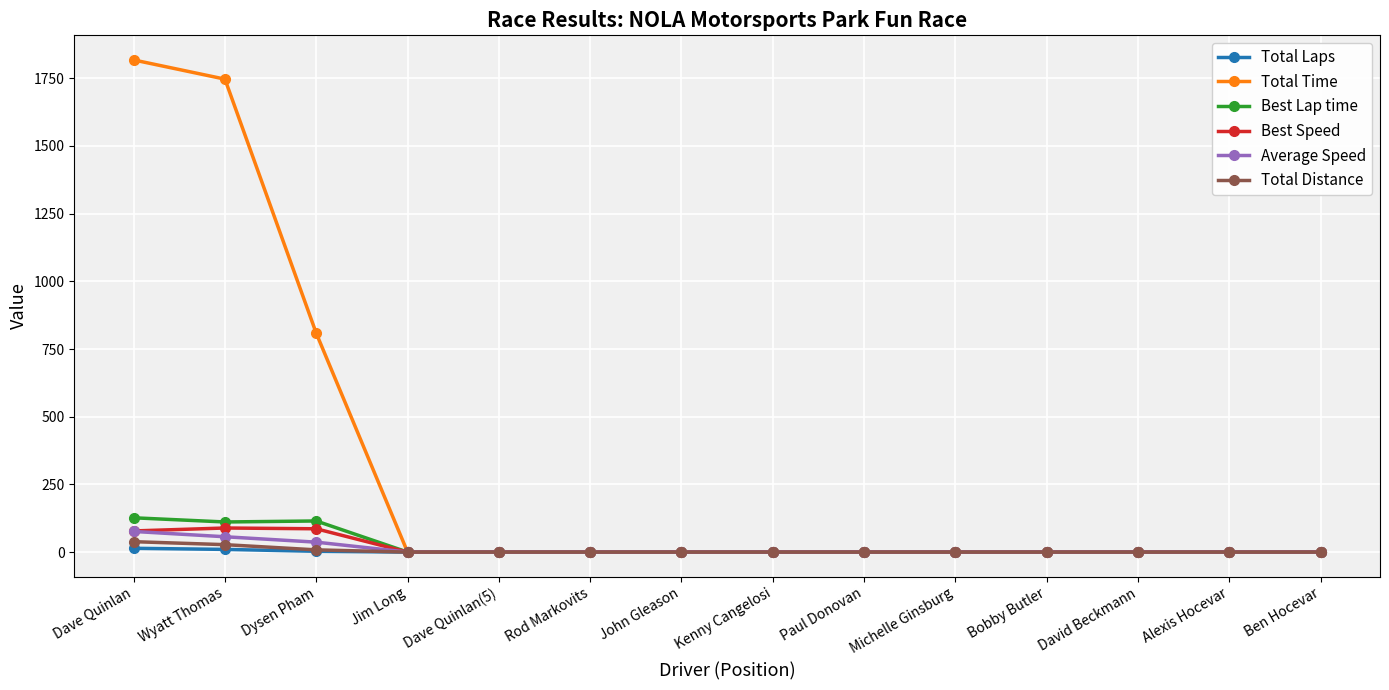

Which series has the largest range (max minus min)?

Total Time